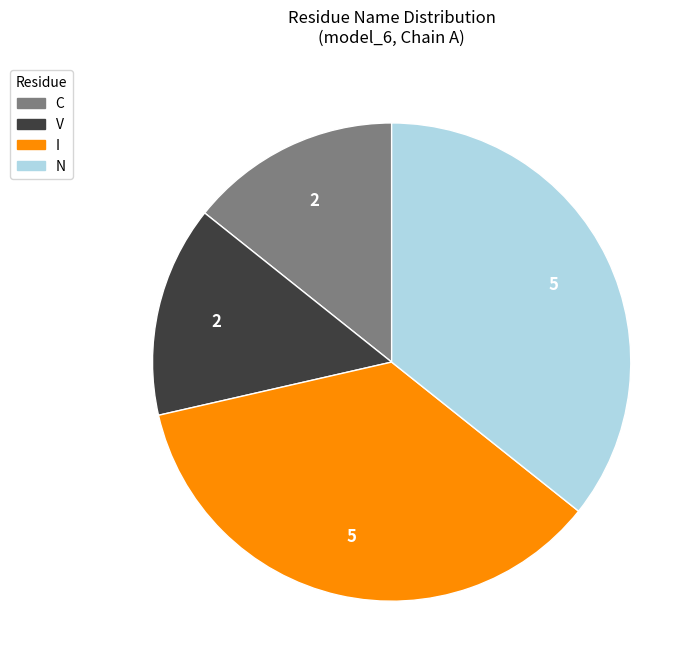

Does V account for over 50% of the chart?

No